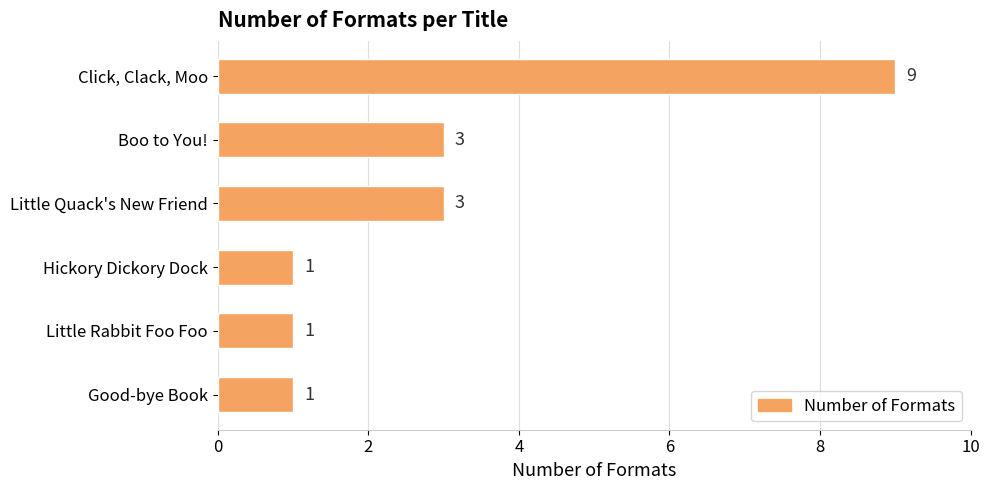

The value at Click, Clack, Moo is 14. True or false?

False